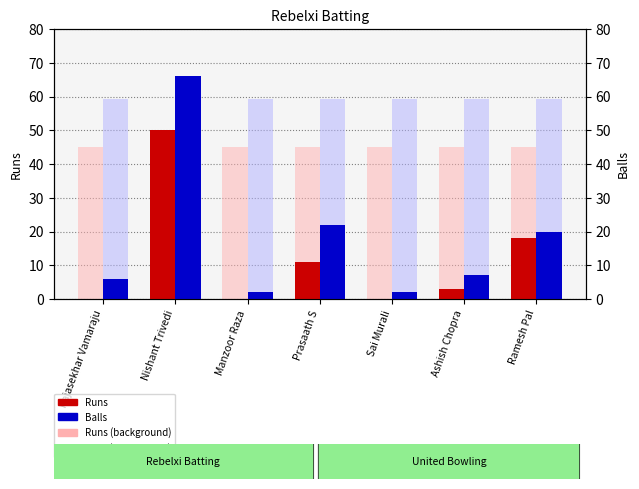

What is the average value of the Runs (ref) series?

45.0